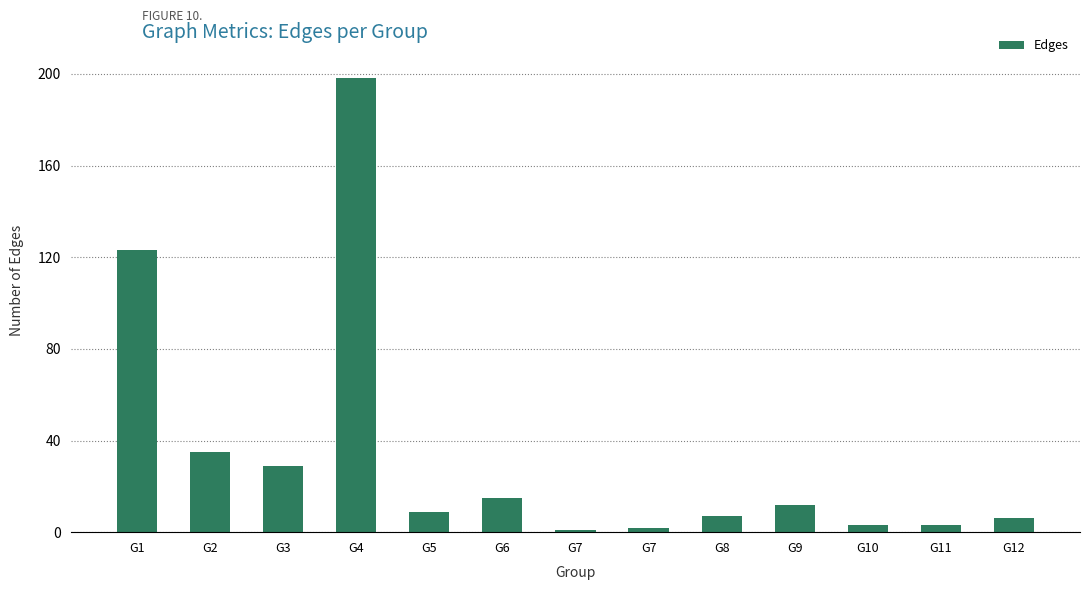

The chart shows a value of 61 at G2. True or false?

False